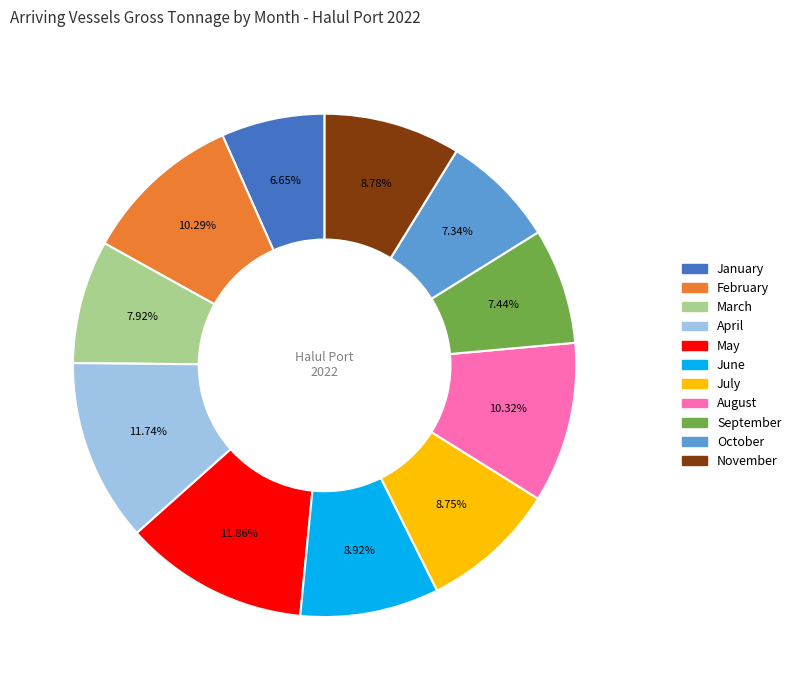

Which category has the smallest portion of the pie?

January